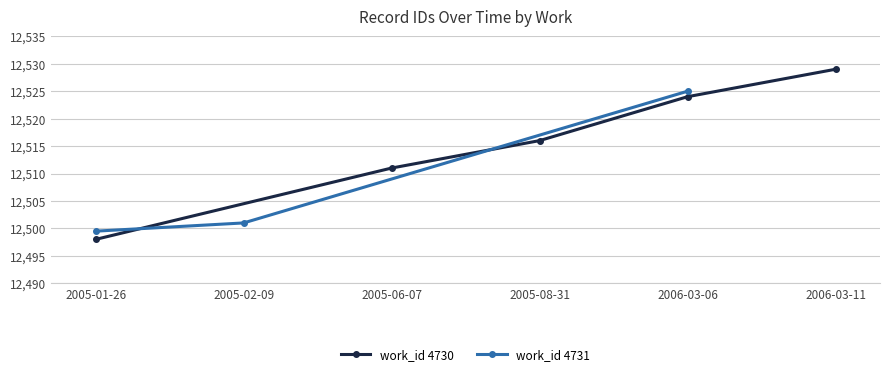

List the labels in order of work_id 4730 value, smallest first.

2005-01-26, 2005-06-07, 2005-08-31, 2006-03-06, 2006-03-11